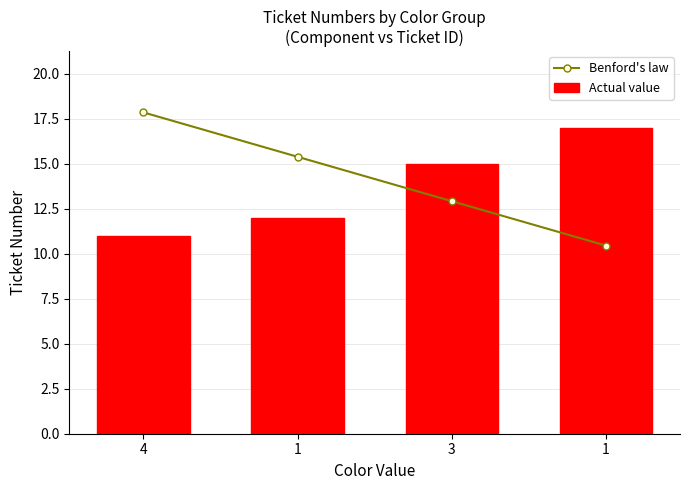

Where does the Actual value series first go above 15?

1